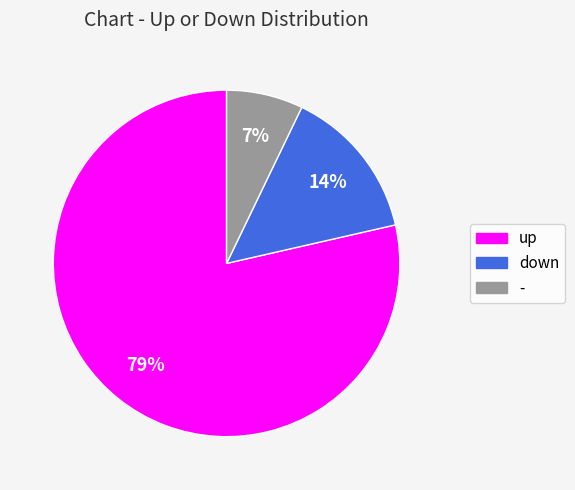

To the nearest percent, what is the difference between the down and - slice percentages?

7%